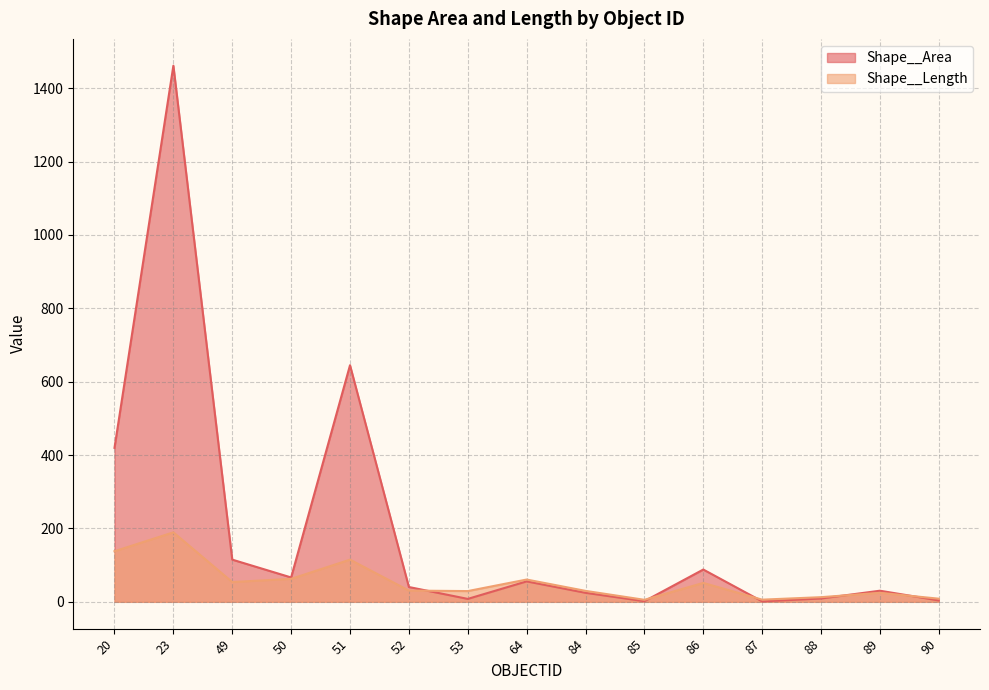

After their last crossing, which series has the higher values: Shape__Area or Shape__Length?

Shape__Length